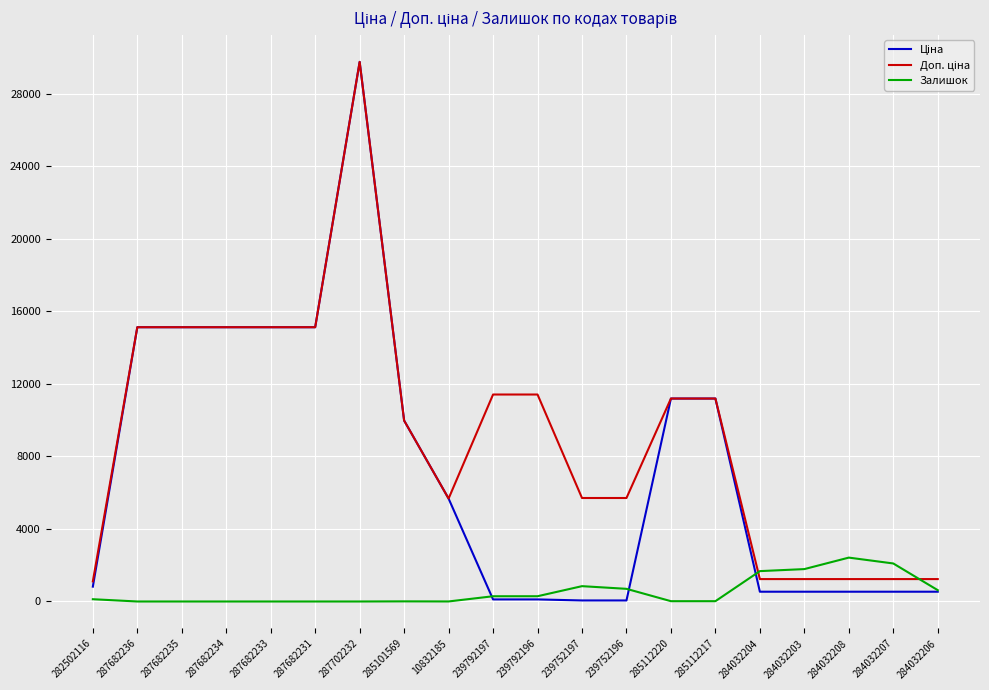

At which category is the sum across all series the highest?

287702232